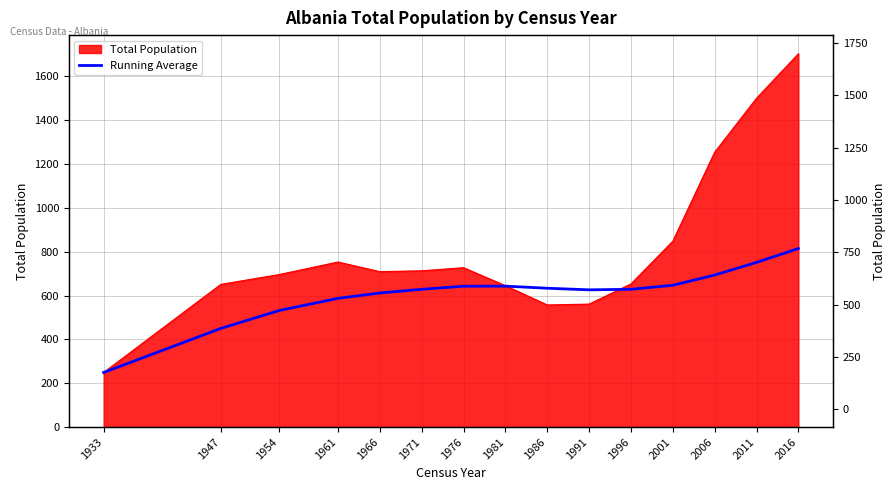

Is it true that the value at 1986 is 943.8?

False